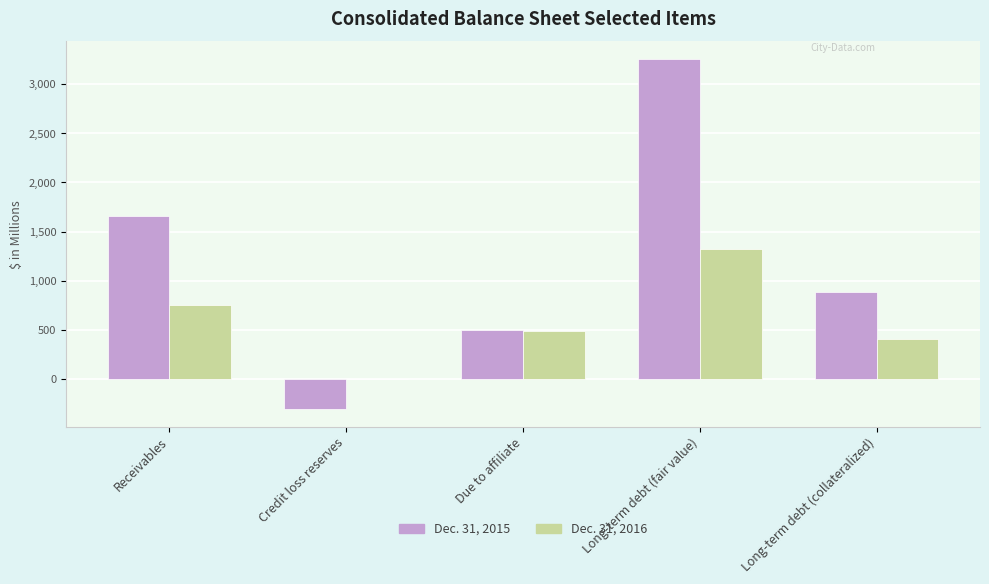

At which label does Dec. 31, 2015 reach its peak?

Long-term debt (fair value)